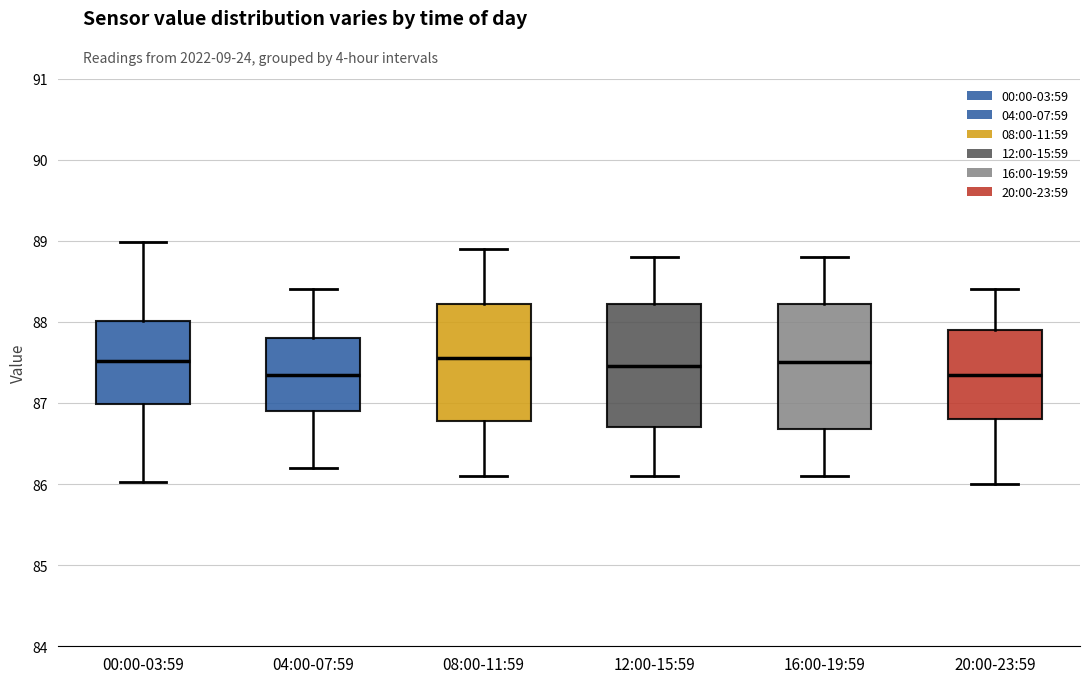

Where does the upper whisker of the box for 08:00-11:59 end on the y-axis? The values are not printed on the chart, so give them approximately, as read against the axis.

88.9